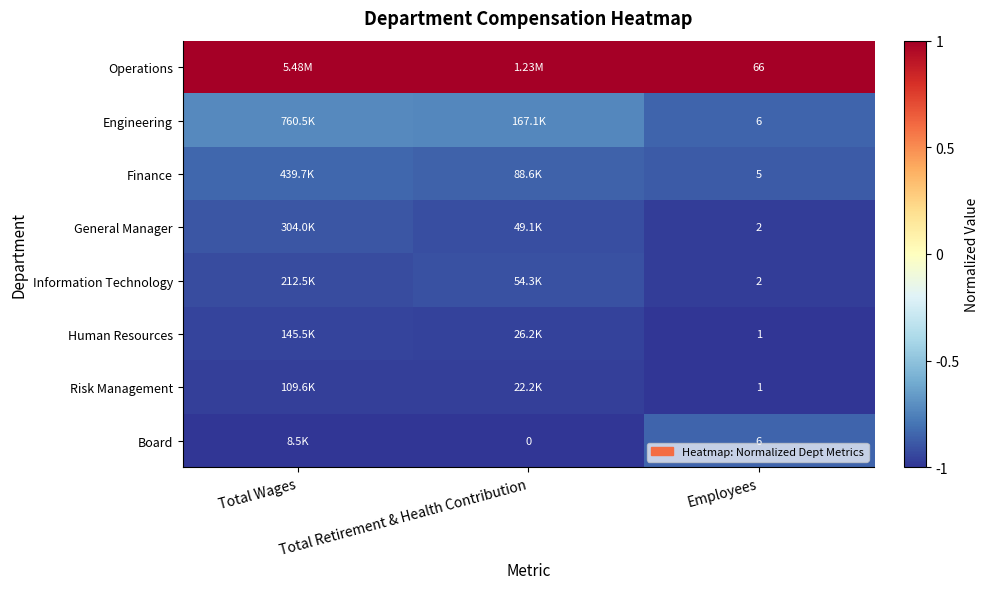

The Risk Management series shows -0.5 at Employees. True or false?

False